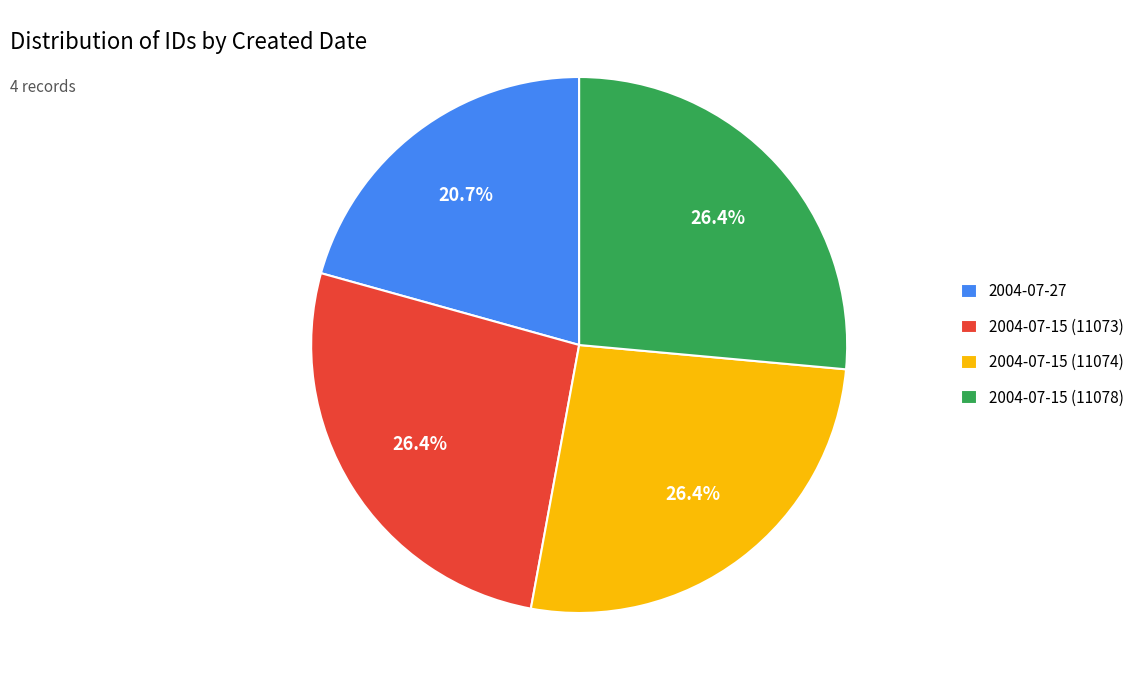

Which category has the smallest portion of the pie?

2004-07-27